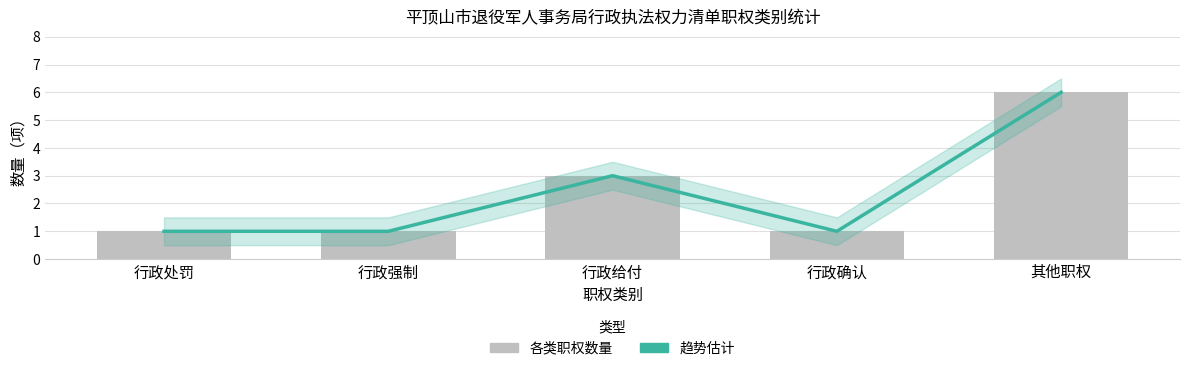

What is the greatest value displayed?

6